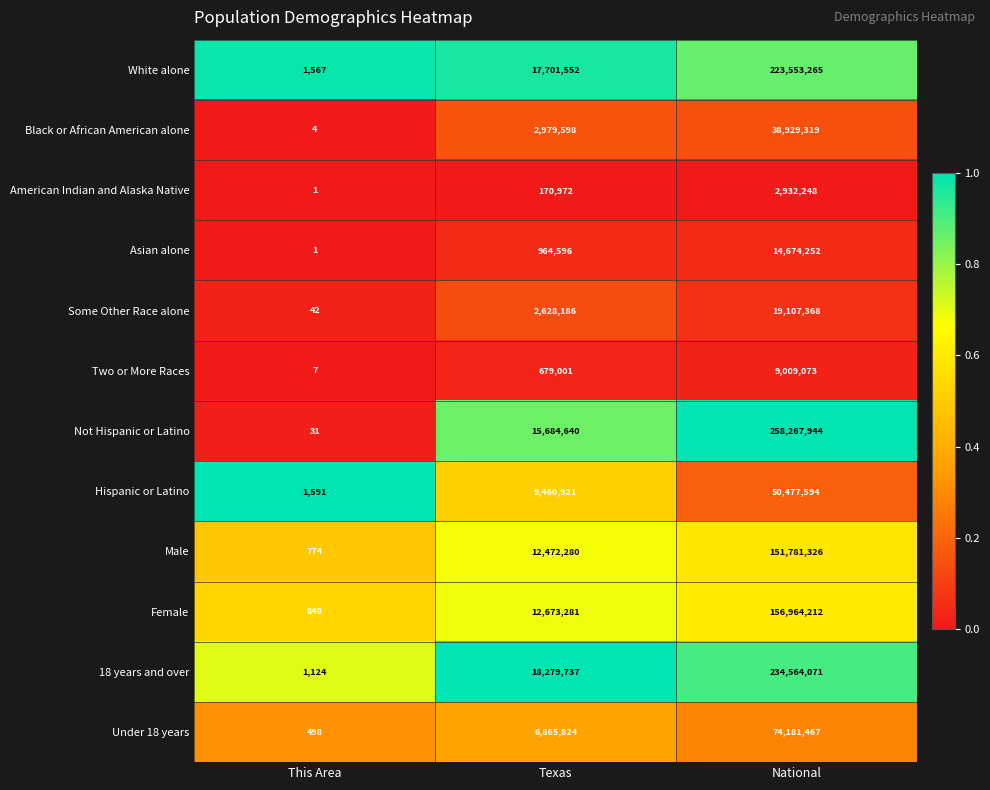

What is the sum of all Two or More Races values?

9688081